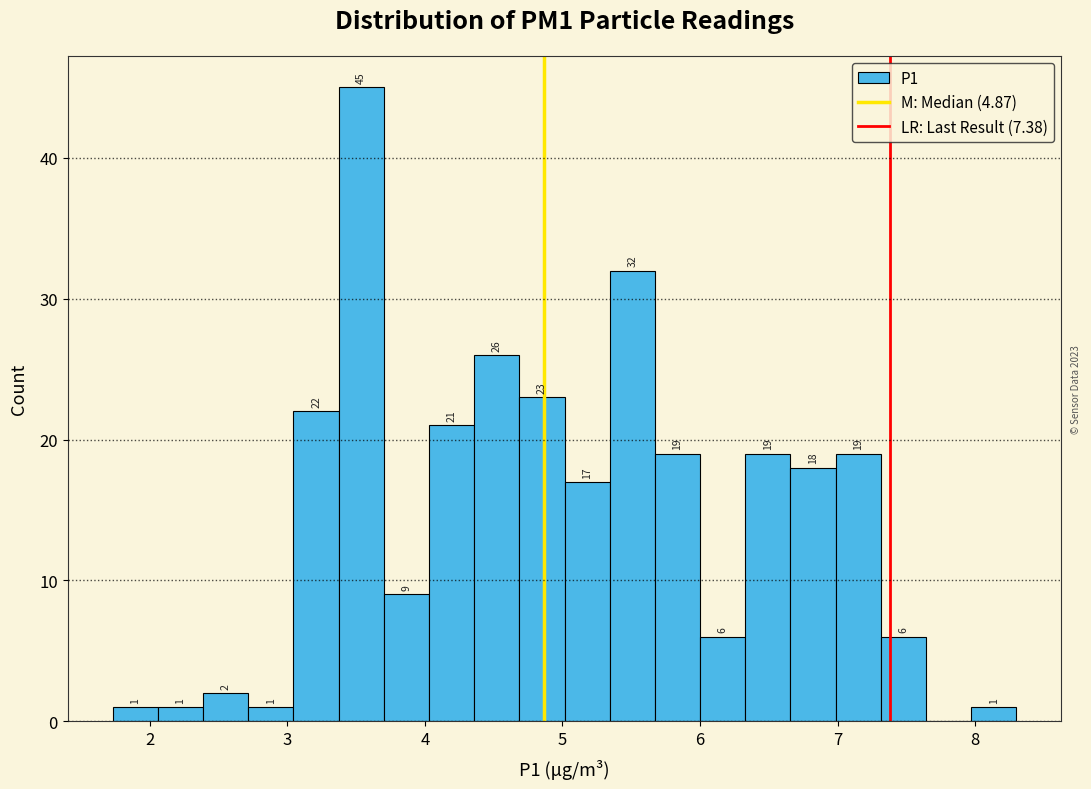

Around what value on the x-axis is the tallest bar? Give the approximate position of its centre, as read against the axis.

3.5